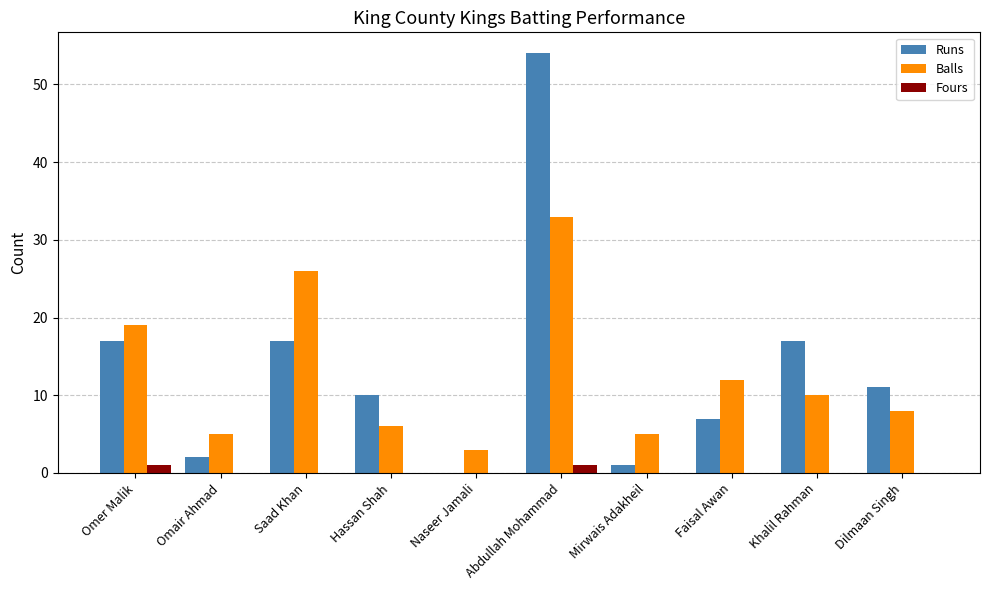

Which series has the widest spread of values?

Runs